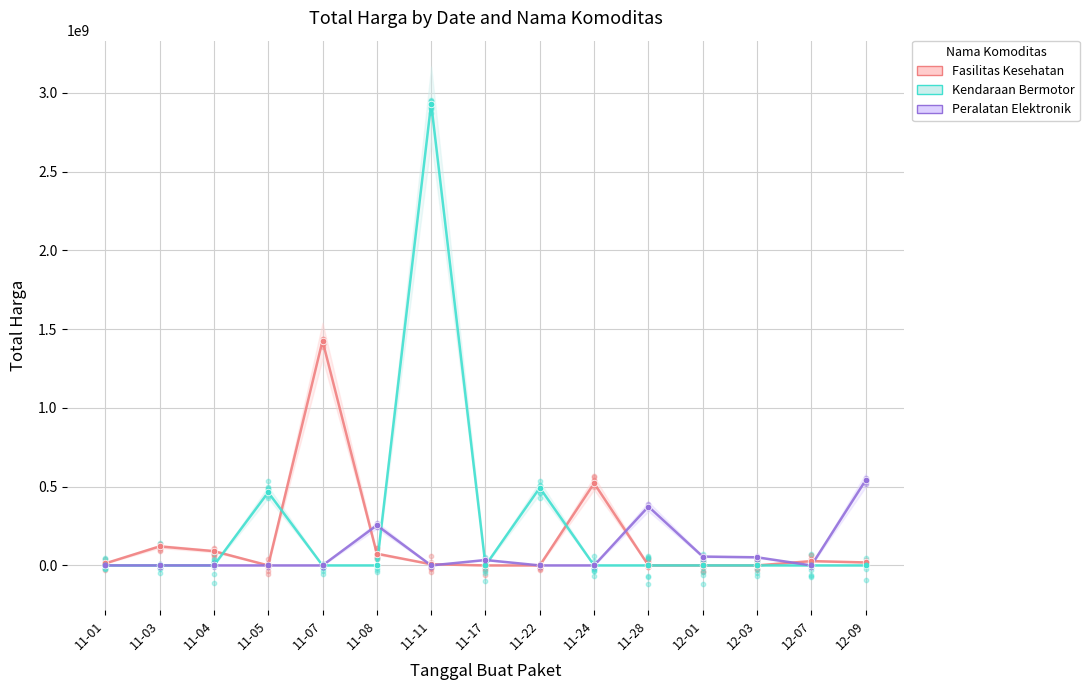

At which category is the sum across all series the highest?

11-11